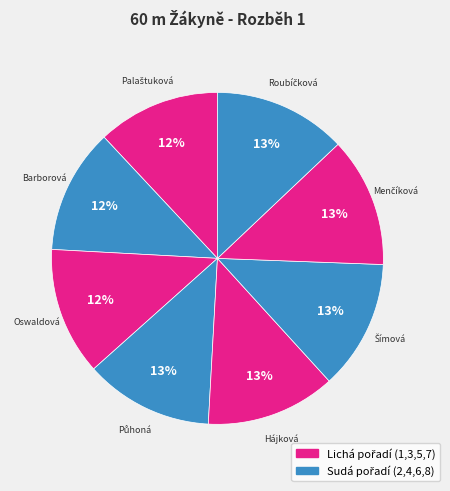

Which slice is the smallest?

Palaštuková Aneta